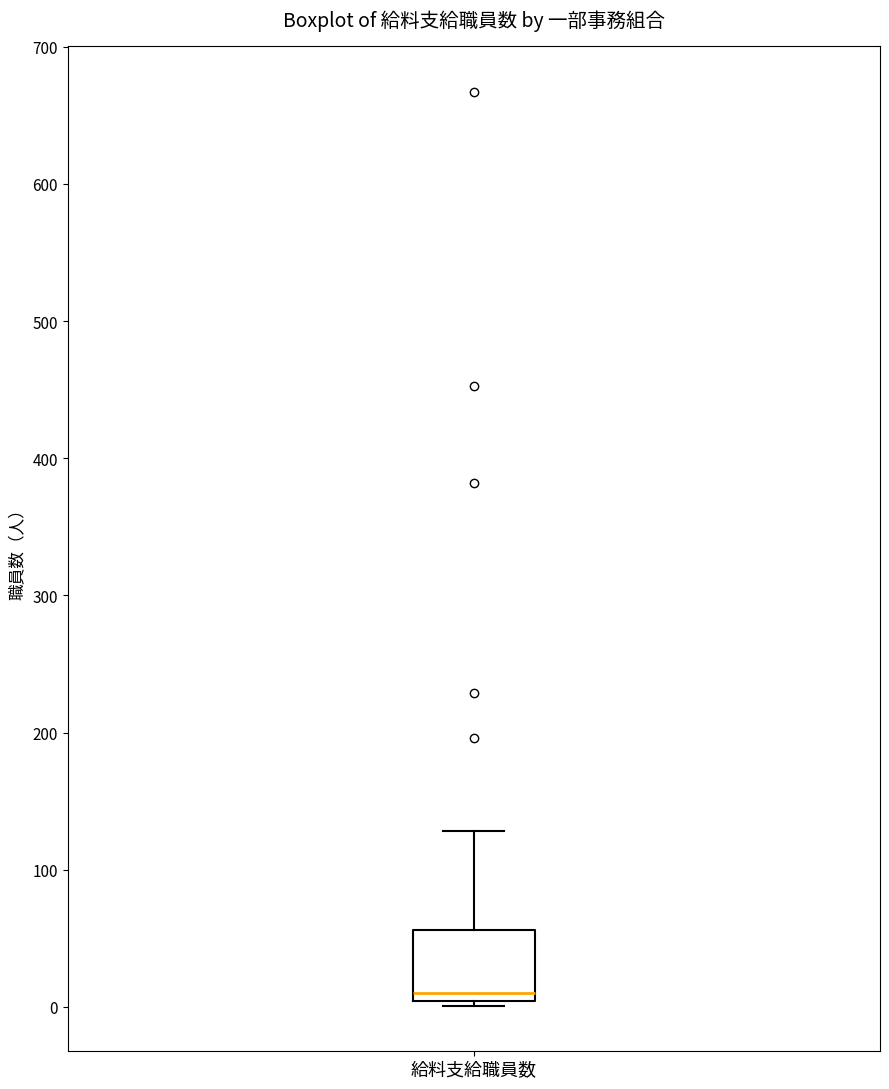

Read this box plot against the y-axis: the position of the median line, the range covered by the box, and the ends of both whiskers. The values are not printed on the chart, so give them approximately, as read against the axis.

median 10, box 0 to 60, whiskers 0 (just below the box's lower edge) to 130